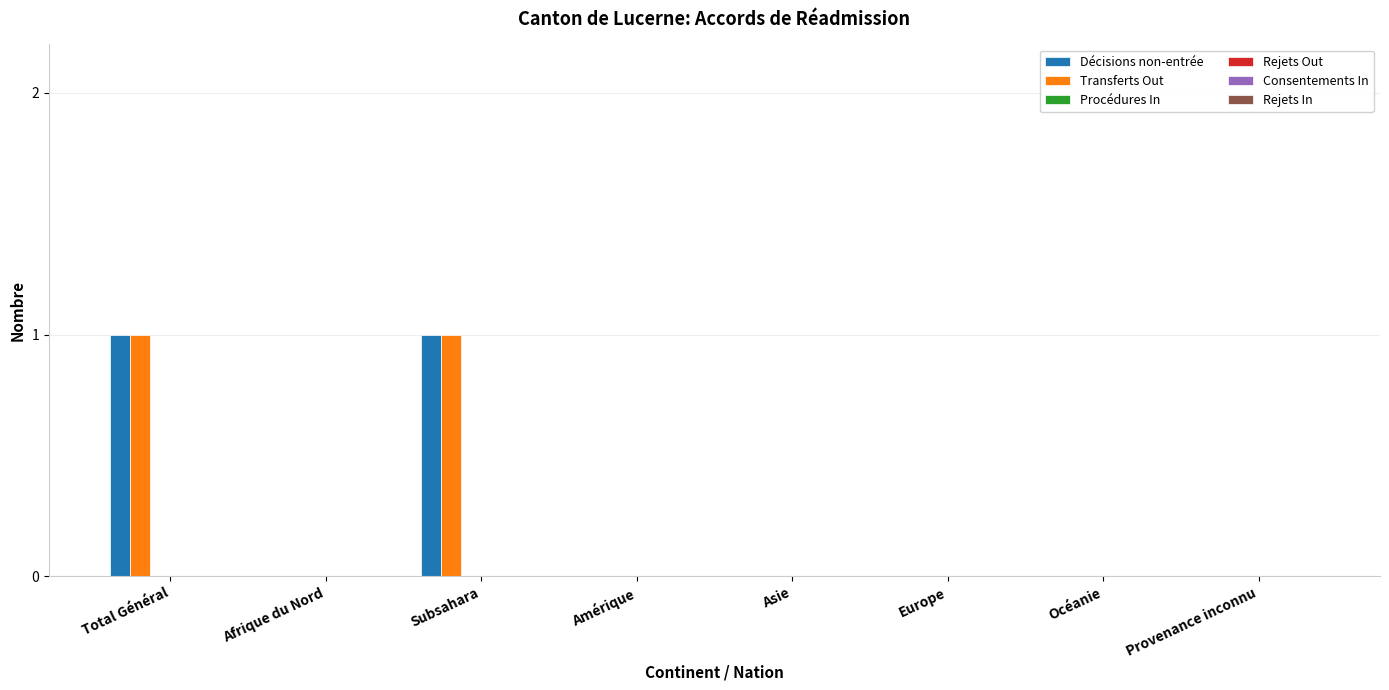

How many distinct data groups are displayed?

2